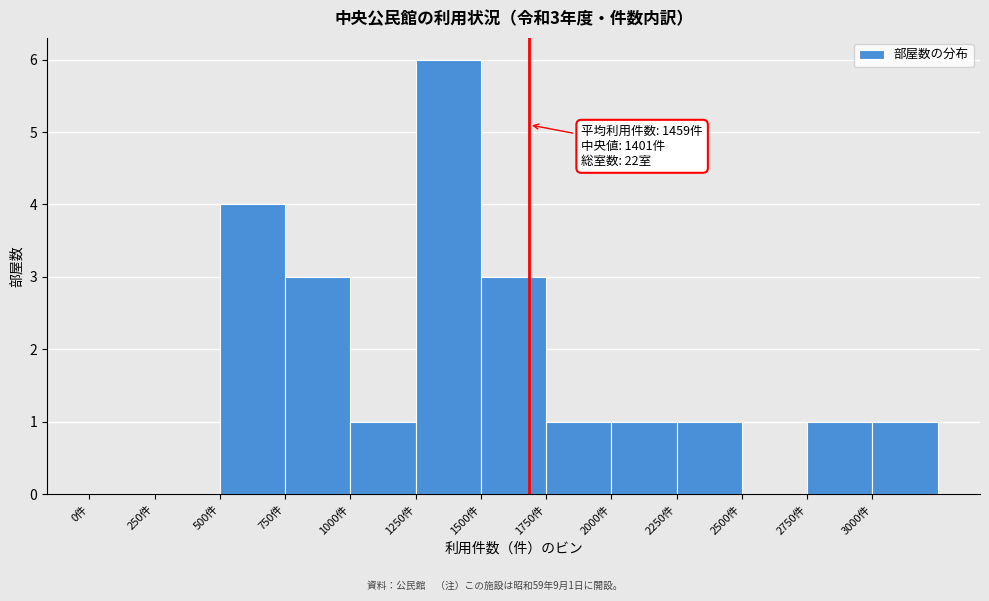

Which range on the x-axis has the tallest bar?

1250 to 1500